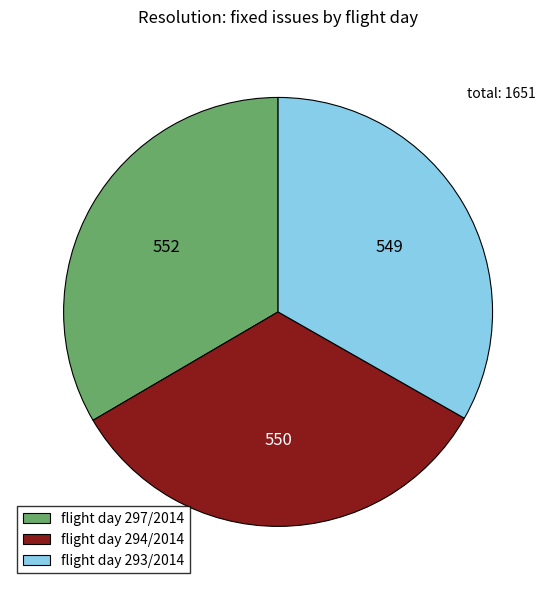

Does any single category account for the majority?

No